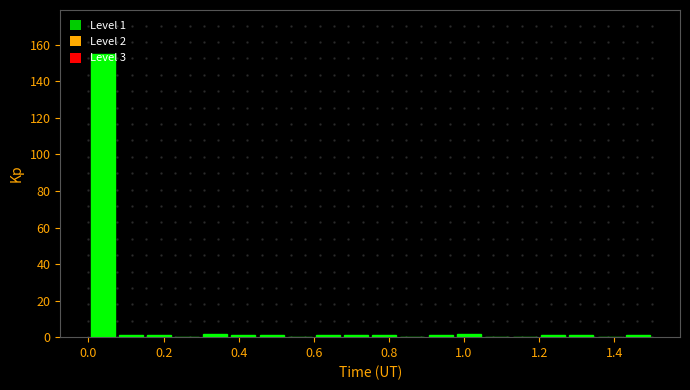

Read against the x-axis, roughly where is the centre of the tallest bar?

0.04